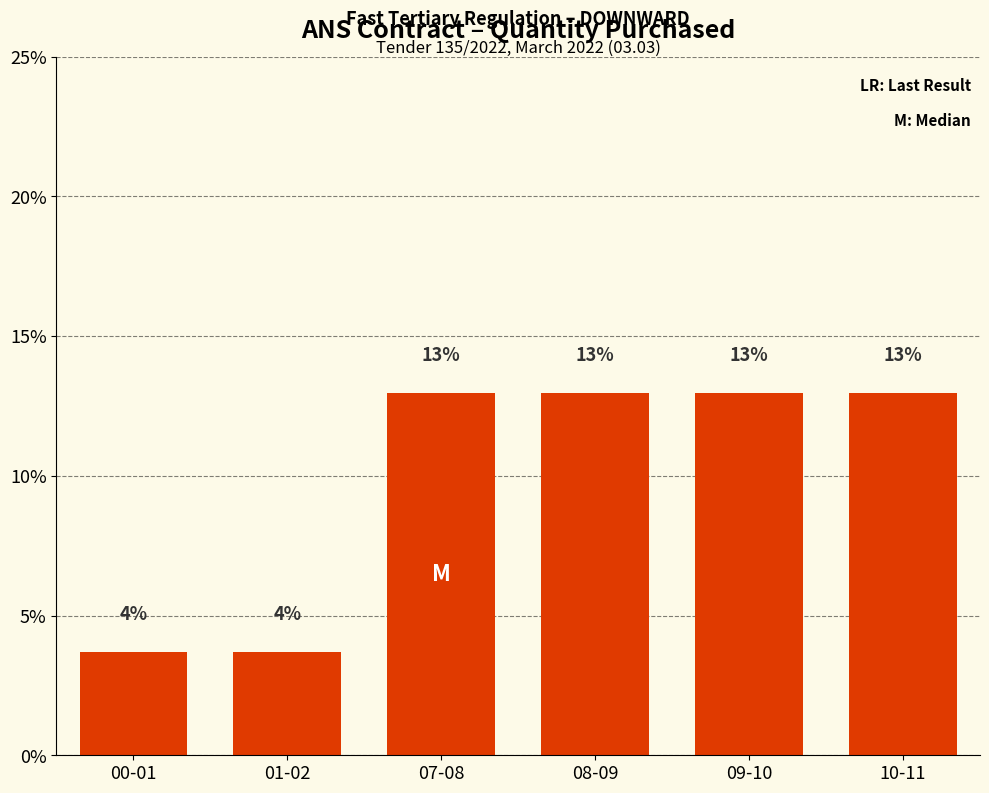

What is the greatest value displayed?

13.0